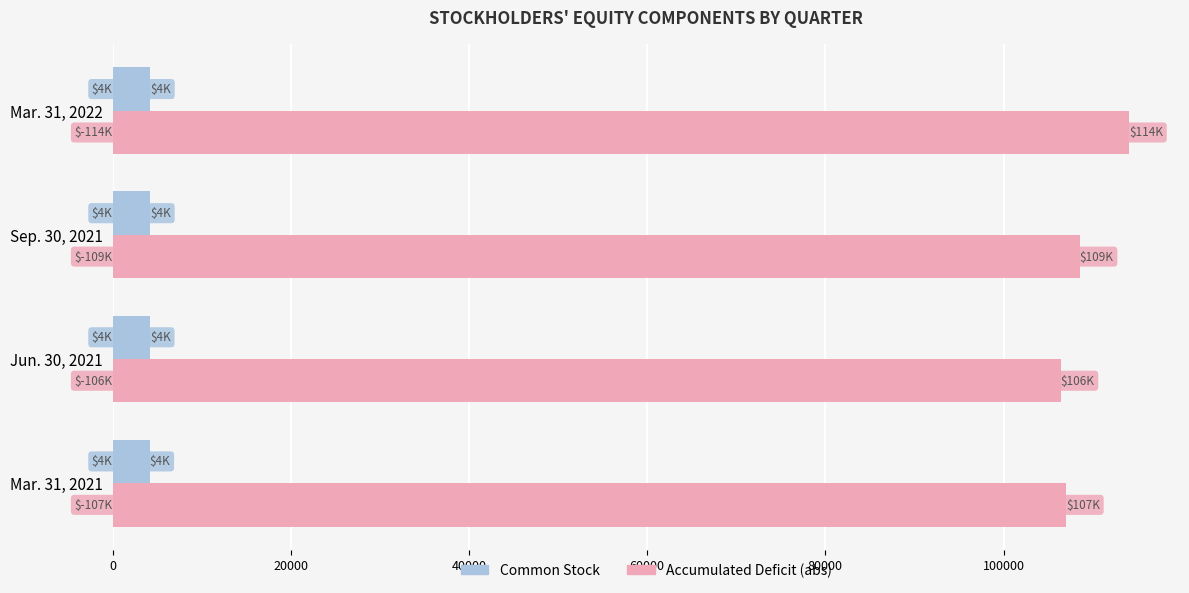

Is the value of Common Stock at Jun. 30, 2021 greater than the value of Accumulated Deficit (abs) at Sep. 30, 2021?

No